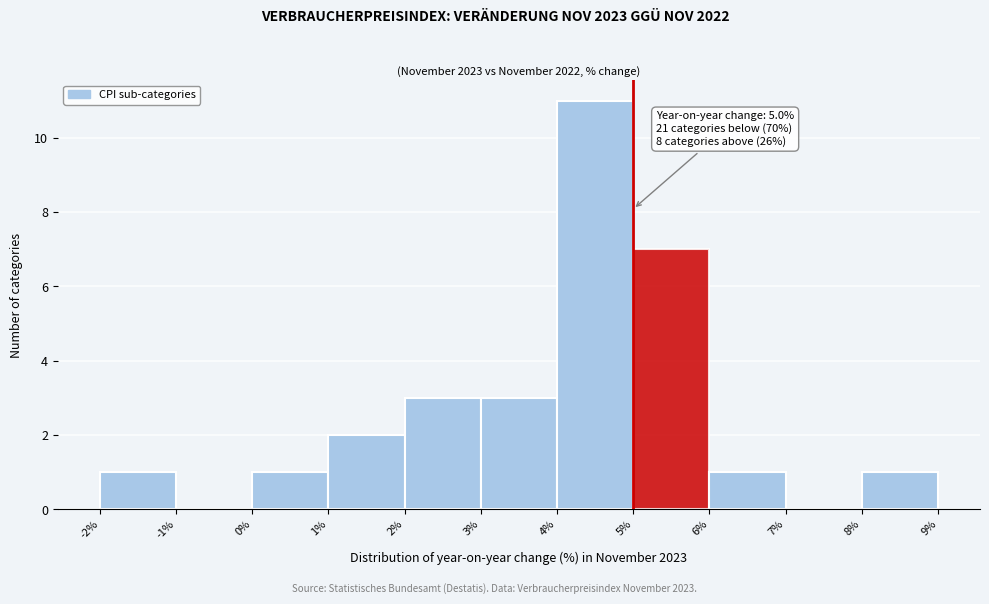

Over which range of the x-axis is the bar tallest?

4% to 5%